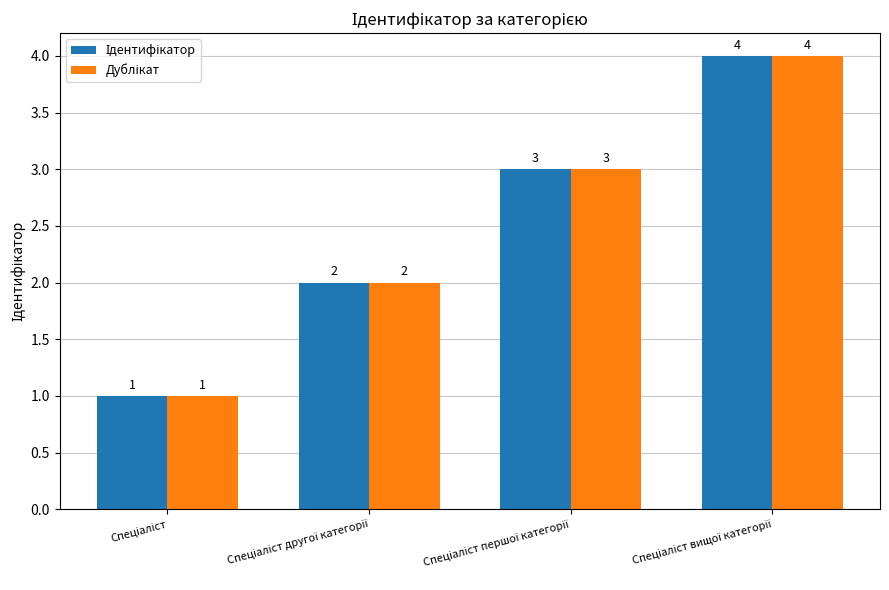

How many data points does each series have?

4